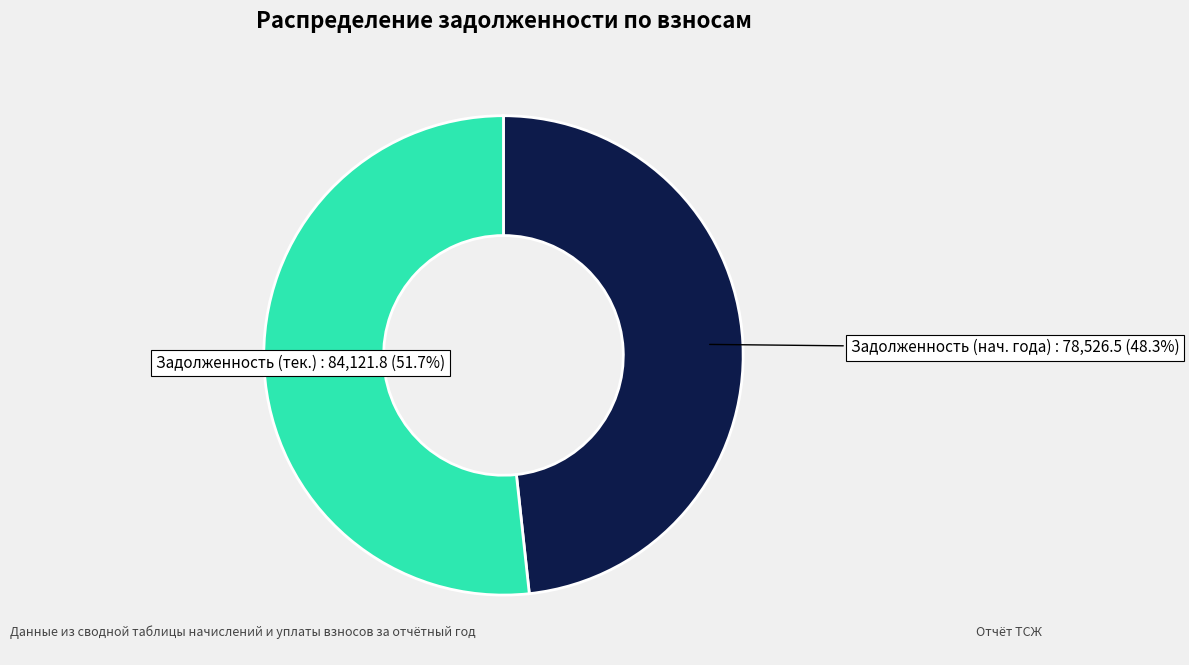

Is there a majority slice in this chart?

Yes